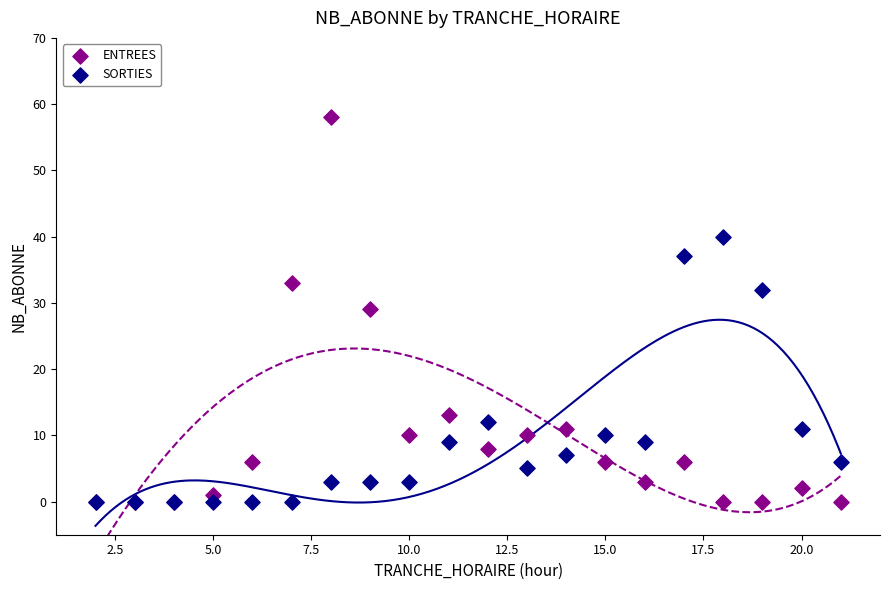

Which series has the widest spread of Y values?

ENTREES